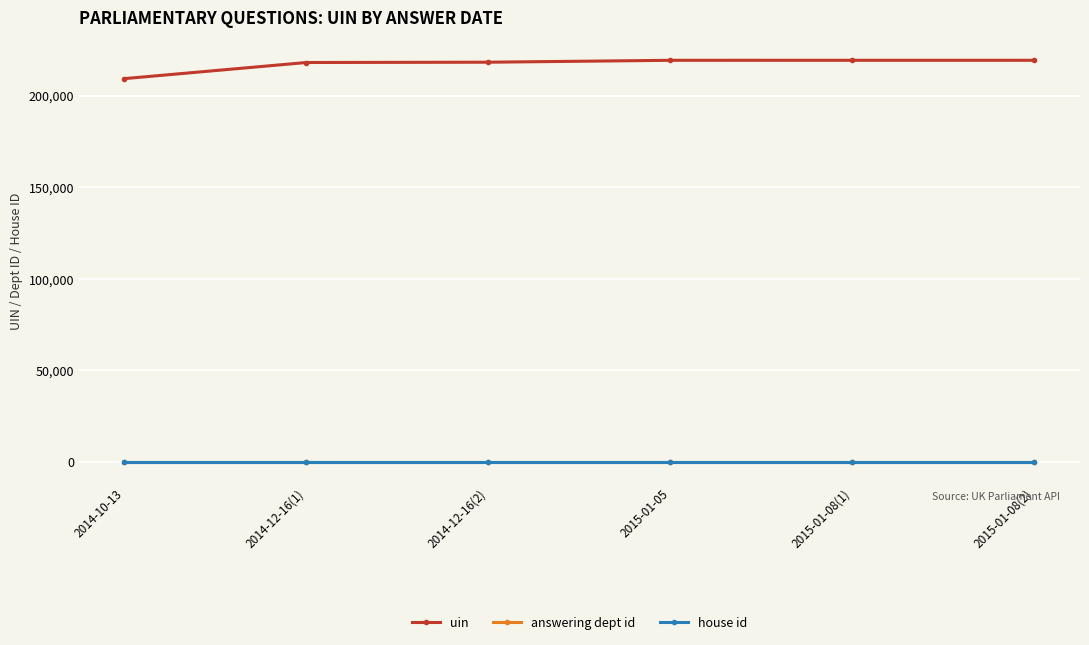

Count the number of data series in this chart.

3